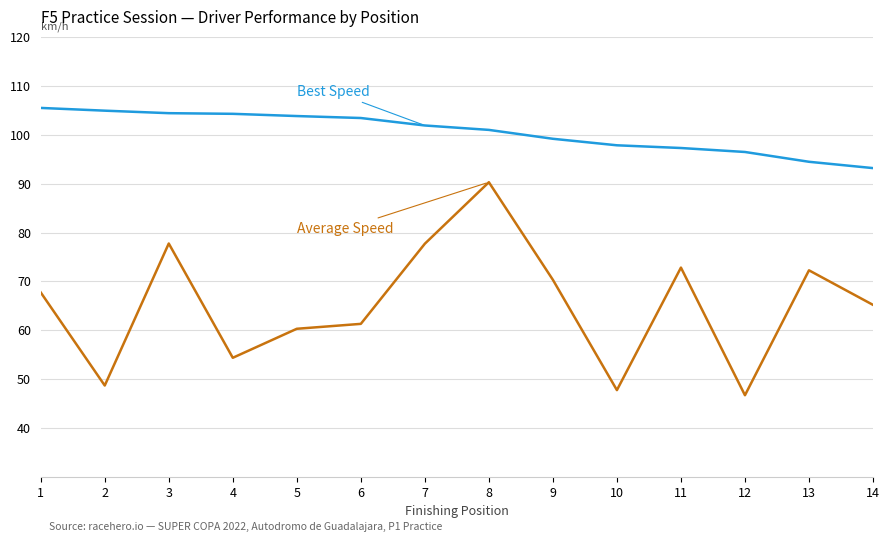

What is the spread (max minus min) of values at 4?

49.9